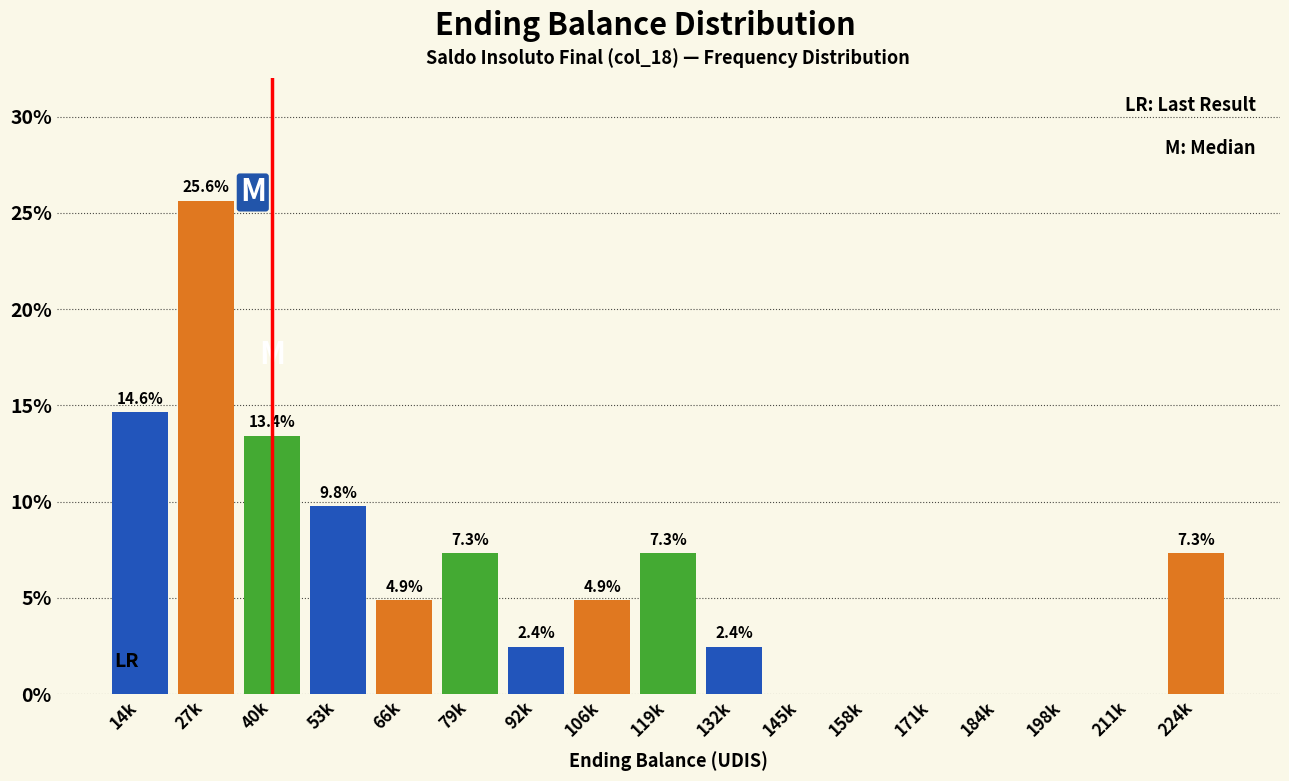

Reading left to right, list all the values displayed in this chart.

14k=14.6	27k=25.6	40k=13.4	53k=9.8	66k=4.9	79k=7.3	92k=2.4	106k=4.9	119k=7.3	132k=2.4	145k=0.0	158k=0.0	171k=0.0	184k=0.0	198k=0.0	211k=0.0	224k=7.3